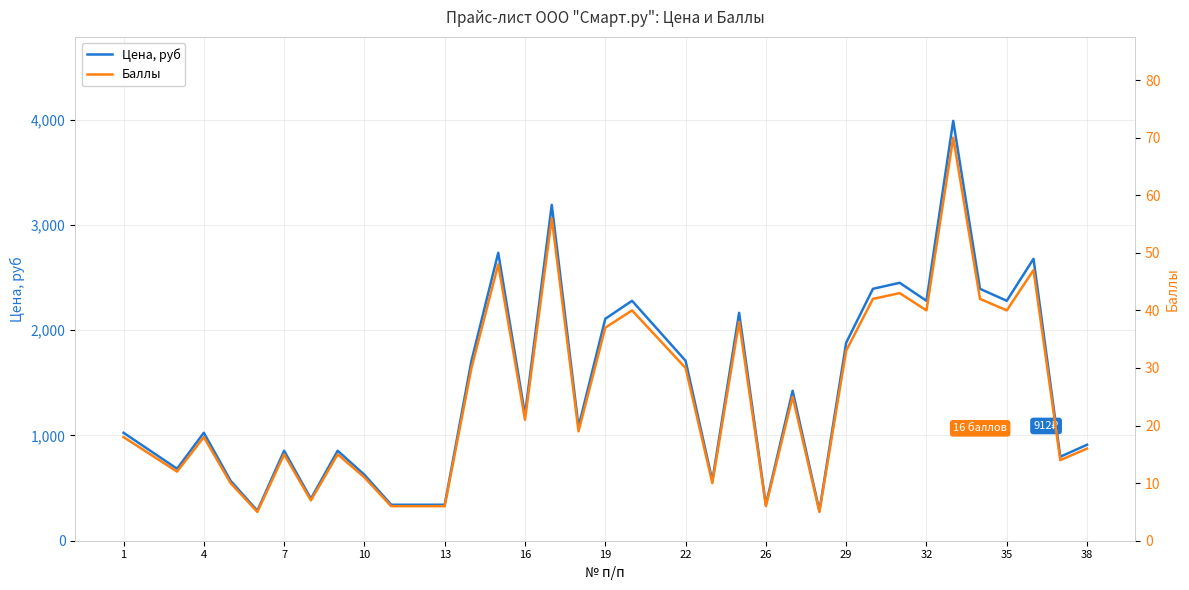

Where is the first local maximum for Цена, руб?

4